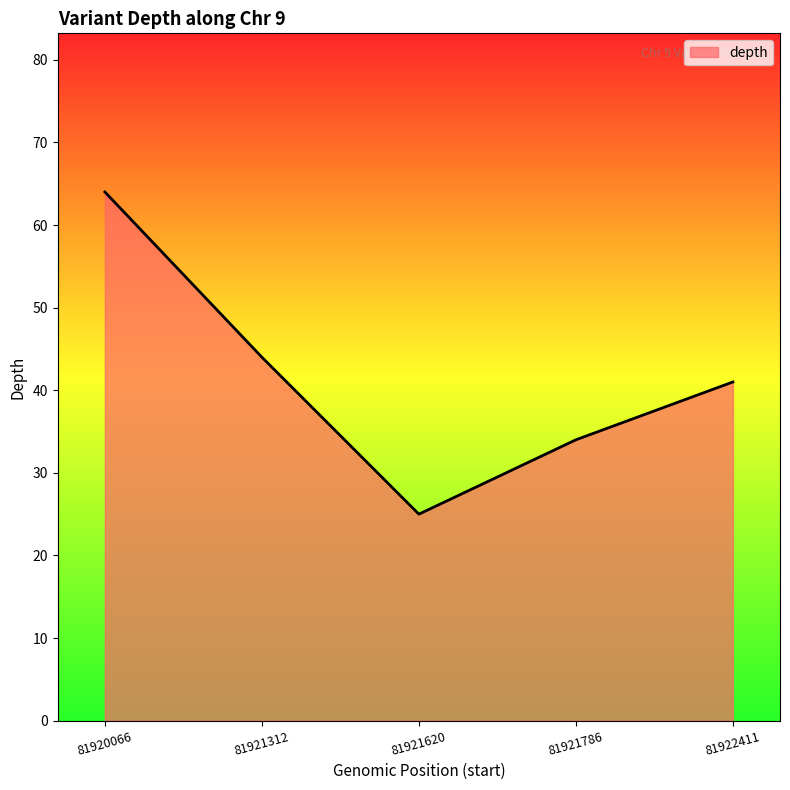

True or false: there are more than 0 points higher than both neighbors.

False